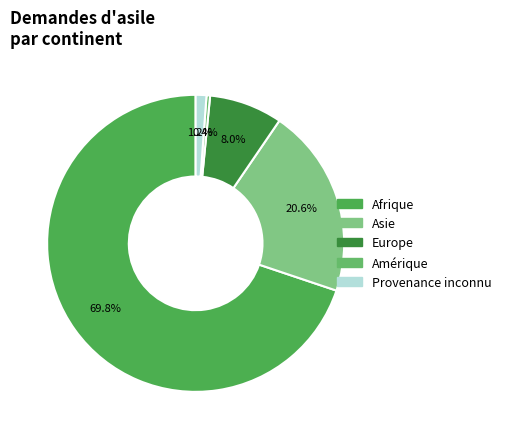

Is the sum of Provenance inconnu and Asie greater than half?

No